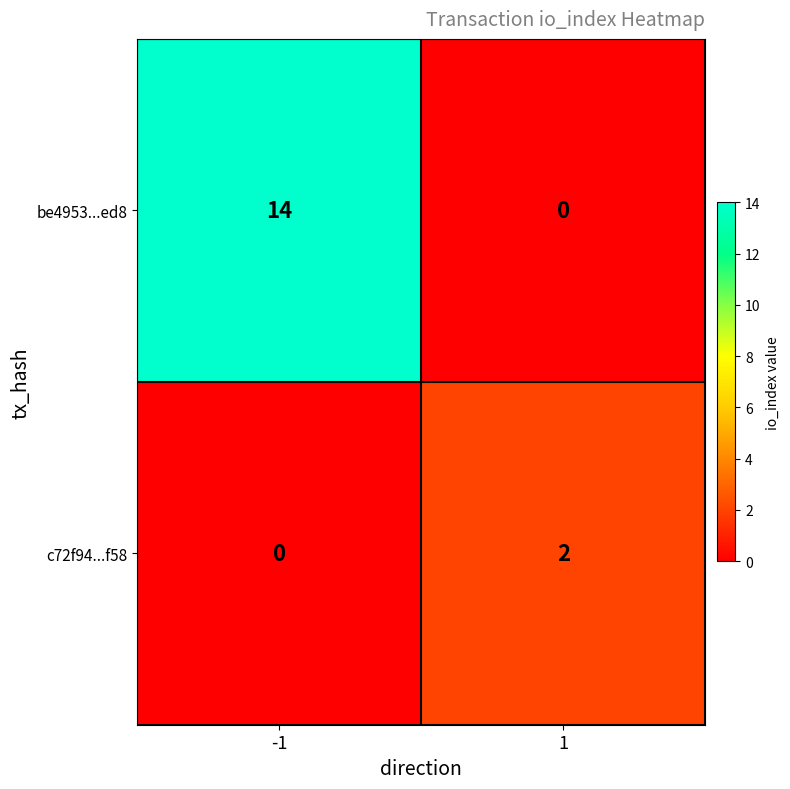

Which series changed the most between -1 and 1?

be4953...ed8